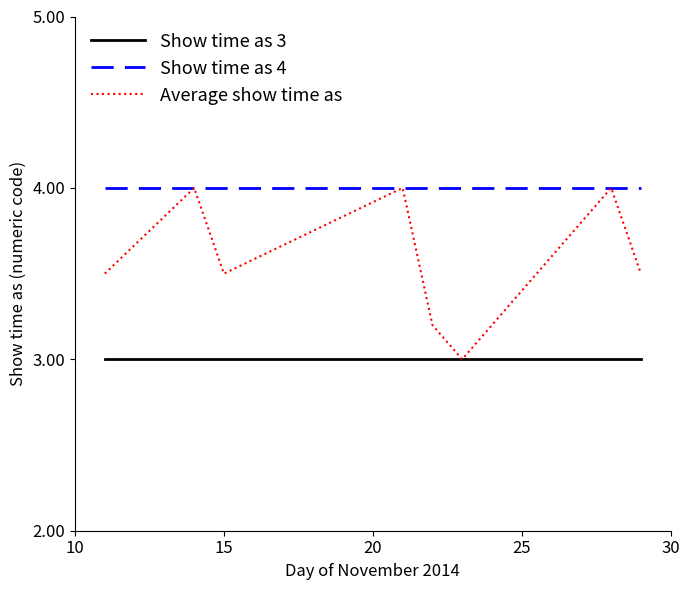

Which series has the widest spread of values?

Average show time as